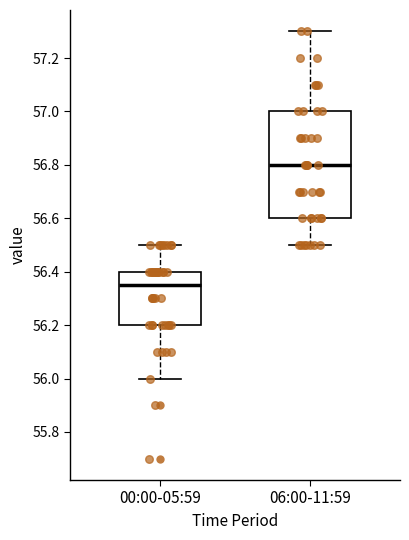

Where is the upper edge of the box for 06:00-11:59 on the y-axis? The values are not printed on the chart, so give them approximately, as read against the axis.

57.00